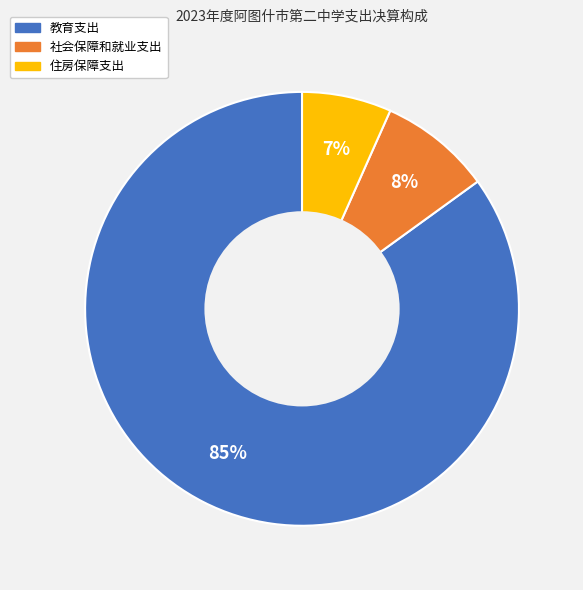

What percentage is the 社会保障和就业支出 slice, to the nearest percent?

8%